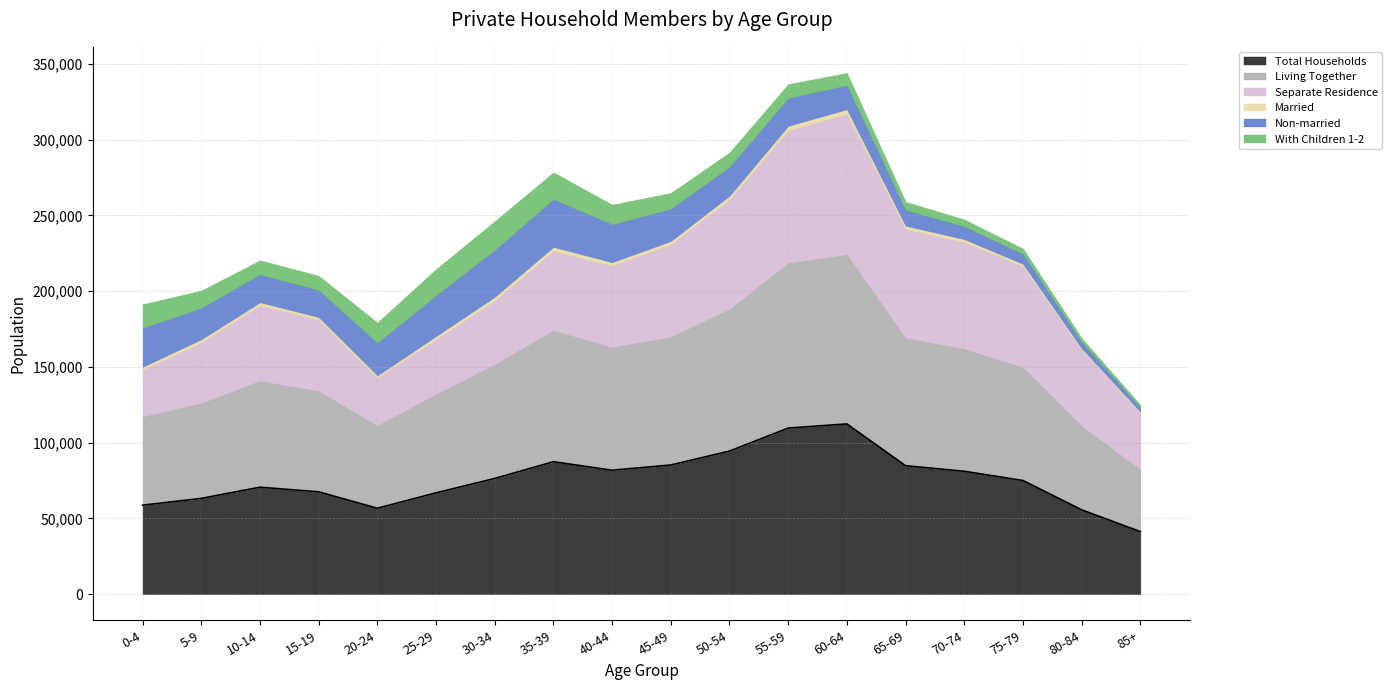

What is the difference between the maximum and second lowest values in the Non-married series?

27292